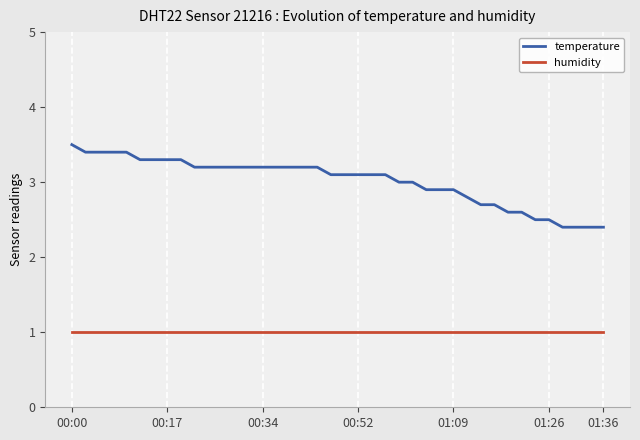

Reading left to right, transcribe all the data shown in this chart.

temperature: 3.5	3.4	3.4	3.4	3.4	3.3	3.3	3.3	3.3	3.2	3.2	3.2	3.2	3.2	3.2	3.2	3.2	3.2	3.2	3.1	3.1	3.1	3.1	3.1	3.0	3.0	2.9	2.9	2.9	2.8	2.7	2.7	2.6	2.6	2.5	2.5	2.4	2.4	2.4	2.4
humidity: 1.0	1.0	1.0	1.0	1.0	1.0	1.0	1.0	1.0	1.0	1.0	1.0	1.0	1.0	1.0	1.0	1.0	1.0	1.0	1.0	1.0	1.0	1.0	1.0	1.0	1.0	1.0	1.0	1.0	1.0	1.0	1.0	1.0	1.0	1.0	1.0	1.0	1.0	1.0	1.0